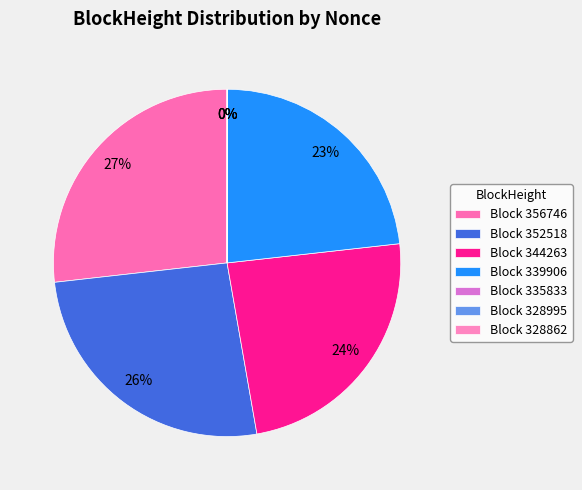

Rank the categories by value from lowest to highest.

328995, 335833, 328862, 339906, 344263, 352518, 356746